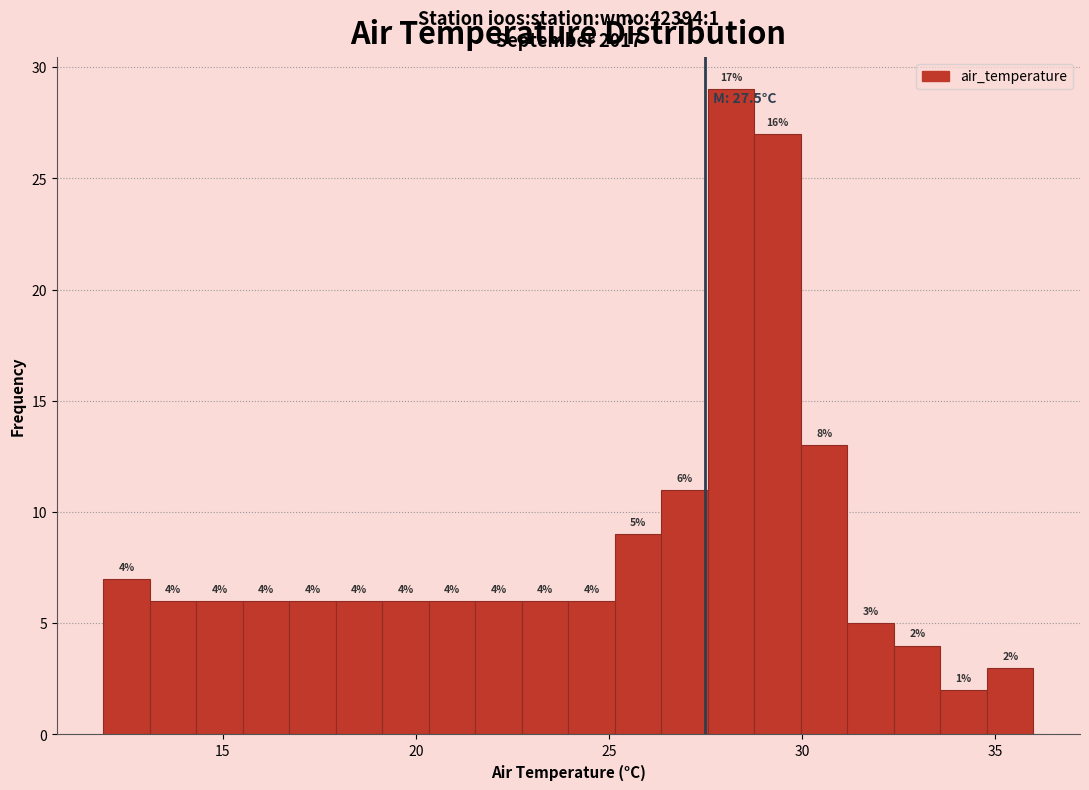

Around what value on the x-axis is the tallest bar? Give the approximate position of its centre, as read against the axis.

28.0